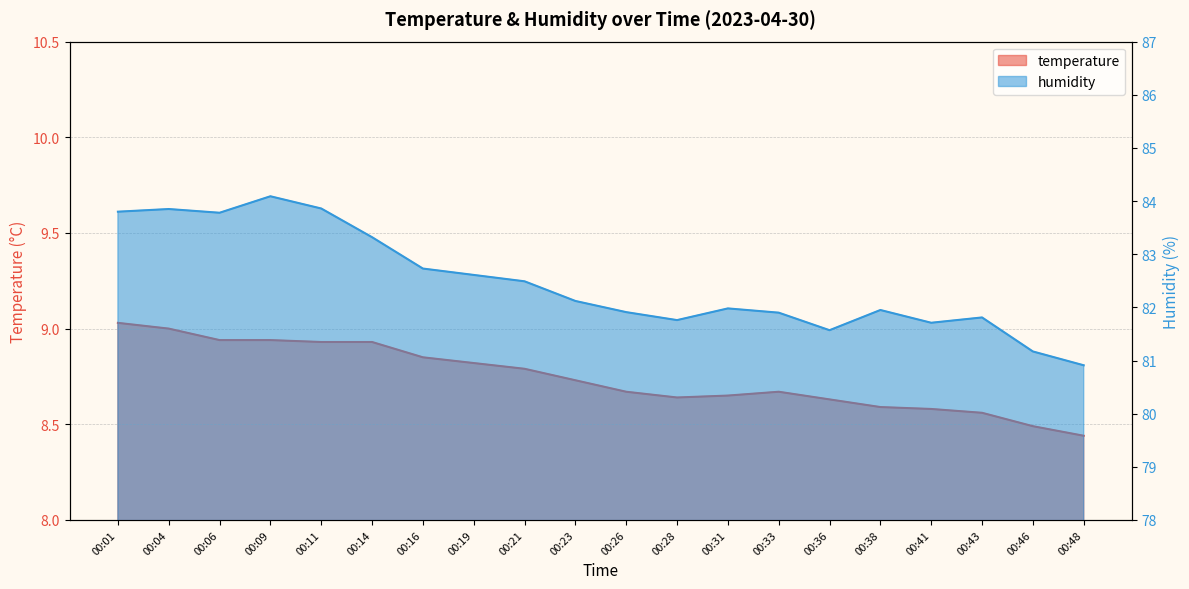

How many lines are shown in the chart?

2